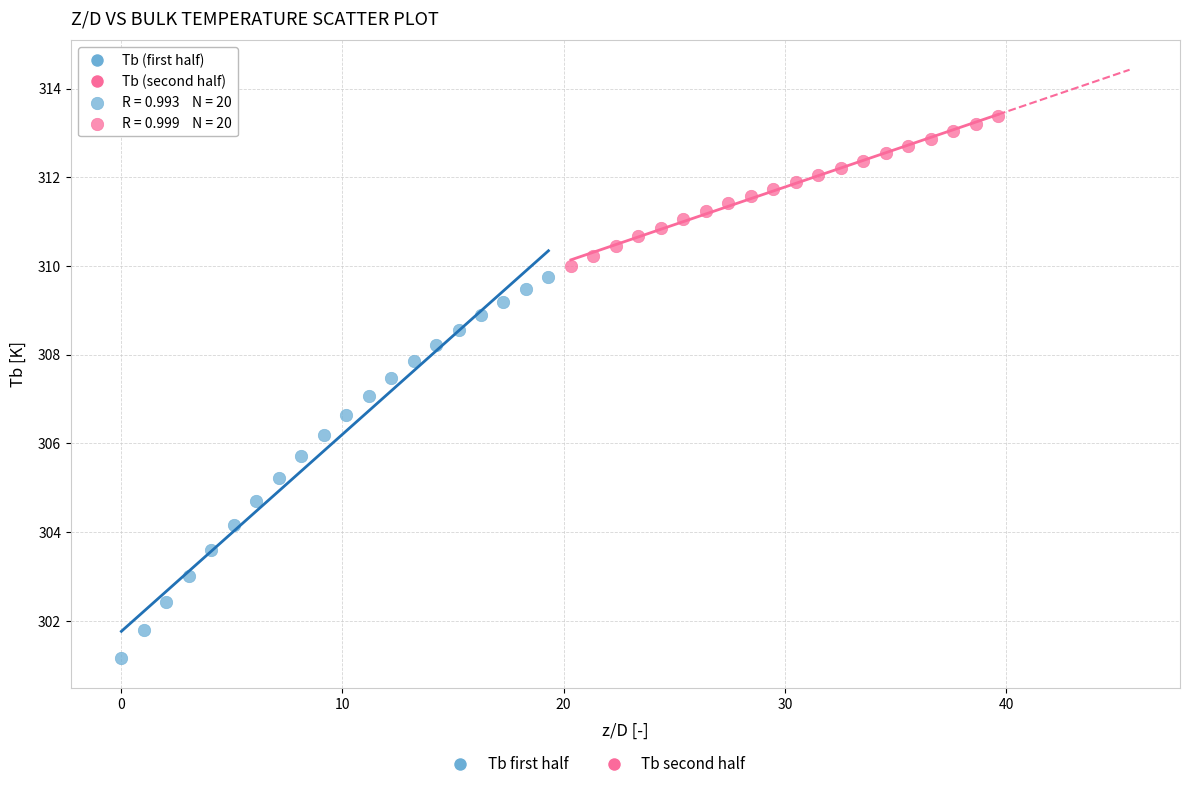

Which series reaches the maximum Y coordinate?

Tb (second half)